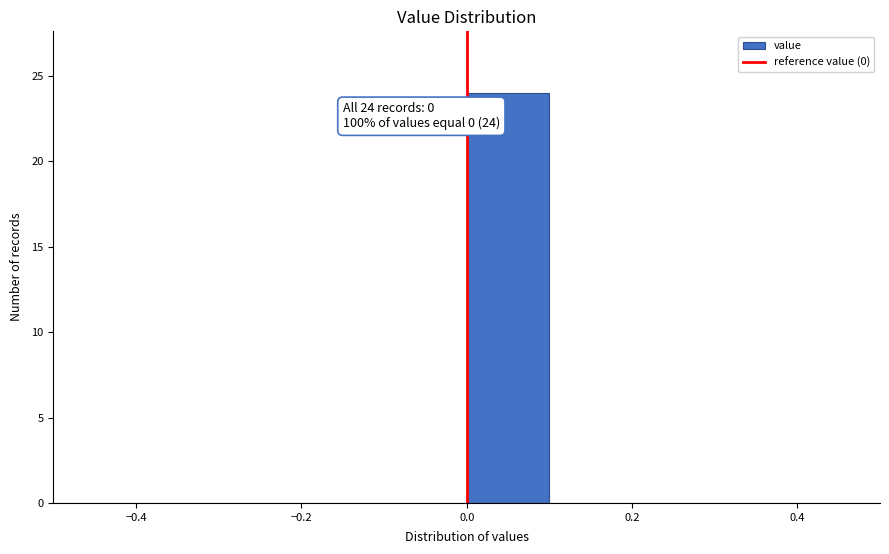

Which range on the x-axis has the tallest bar?

0.0 to 0.1